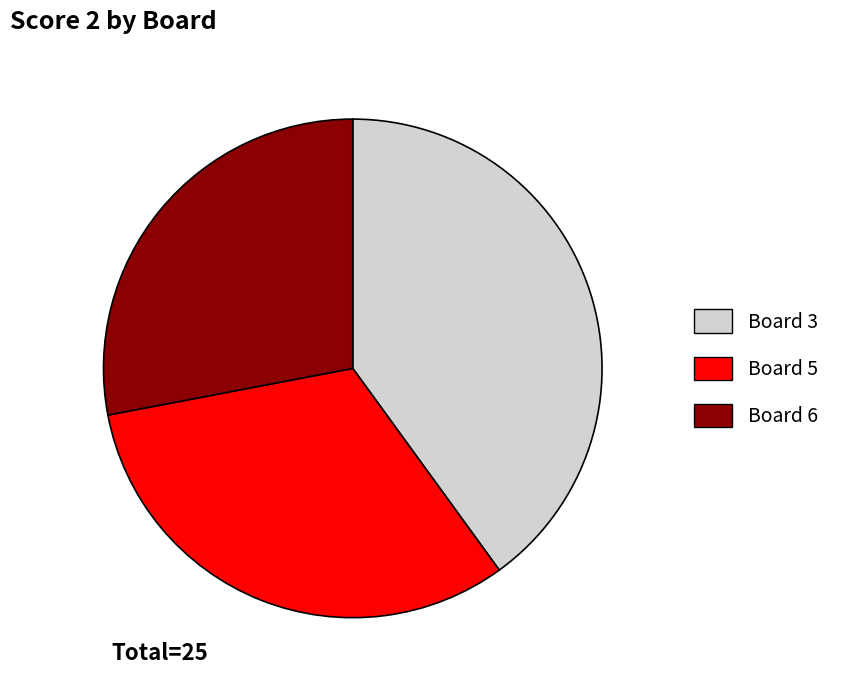

Count the number of slices in the pie.

3